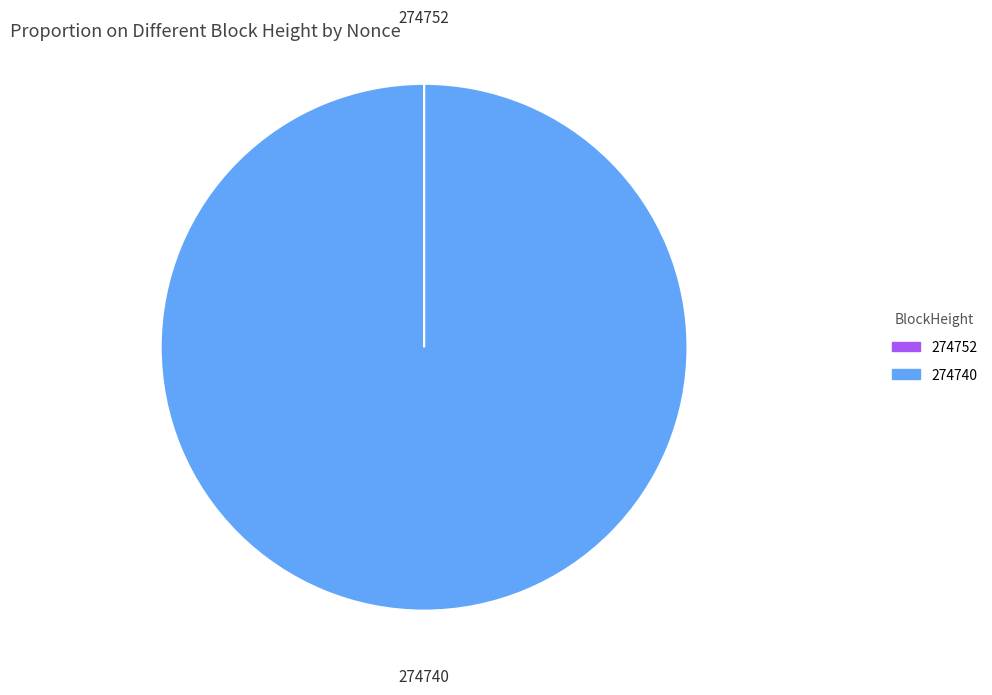

The 274740 slice represents 100% of the pie. True or false?

True